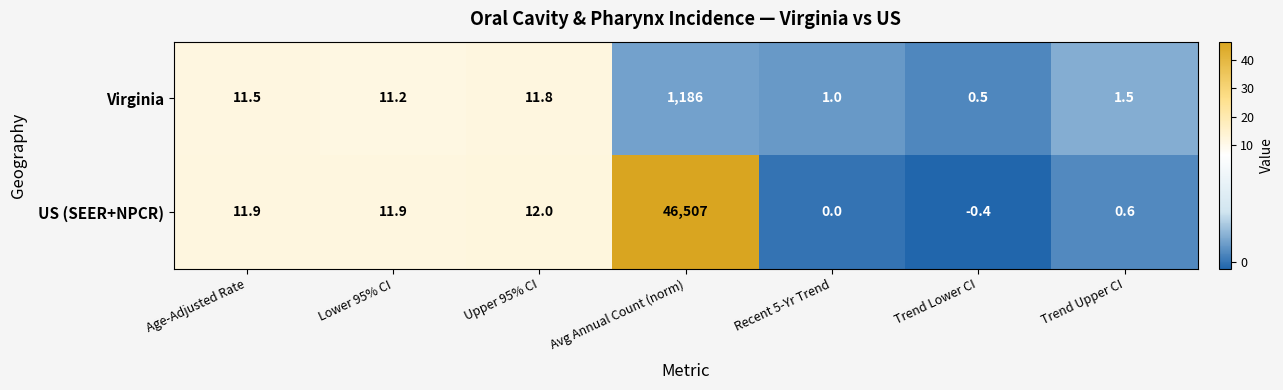

At which category is the sum across all series the highest?

Avg Annual Count (norm)